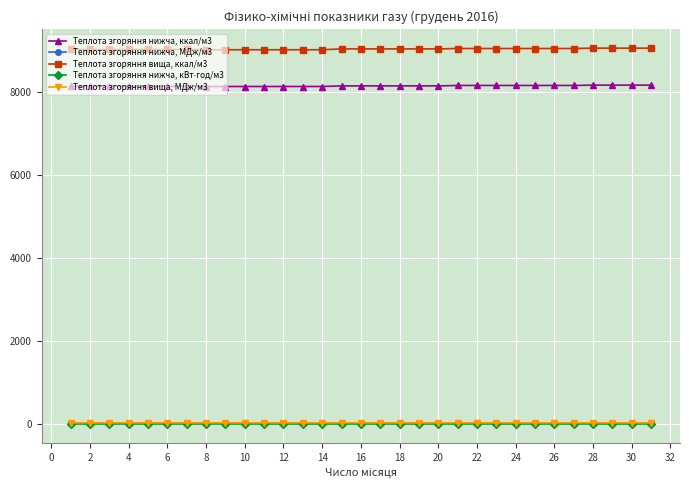

True or false: Теплота згоряння вища, ккал/м3 and Теплота згоряння нижча, МДж/м3 intersect in this chart.

False